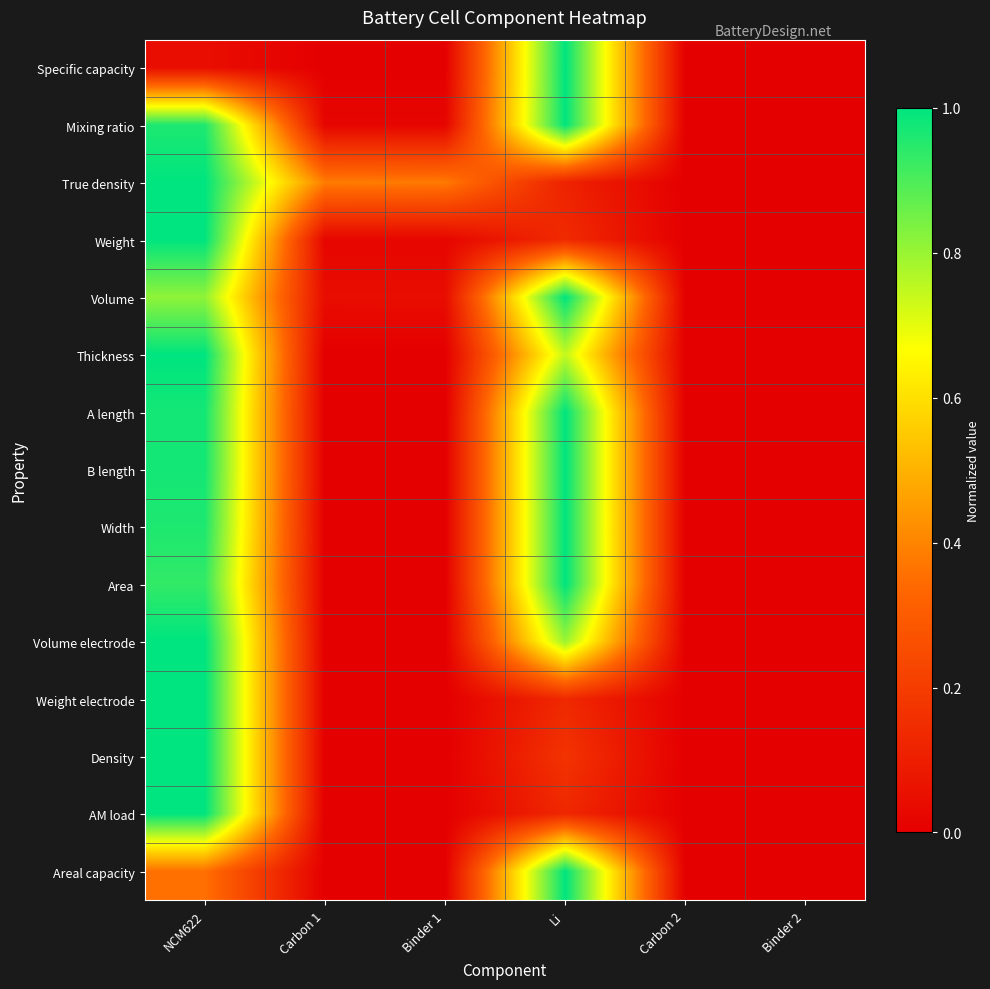

Which label corresponds to the largest value in the chart?

Li